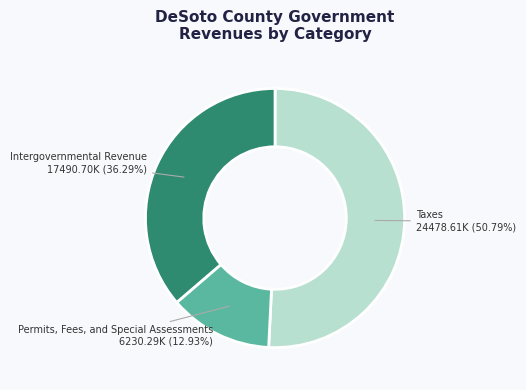

Is it true that Permits, Fees, and Special Assessments is 26% of the pie?

False